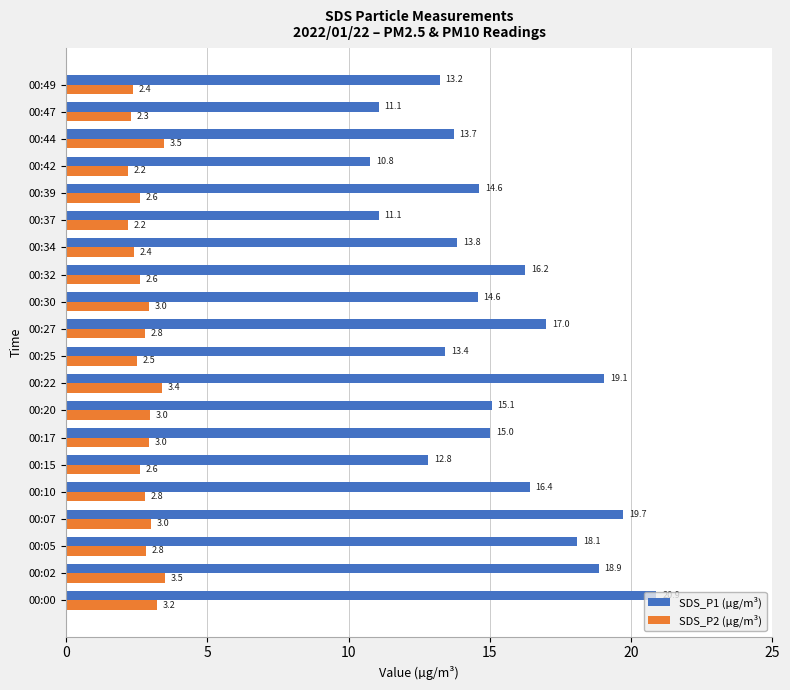

Between 00:25 and 00:34, which series saw the biggest shift?

SDS_P1 (µg/m³)